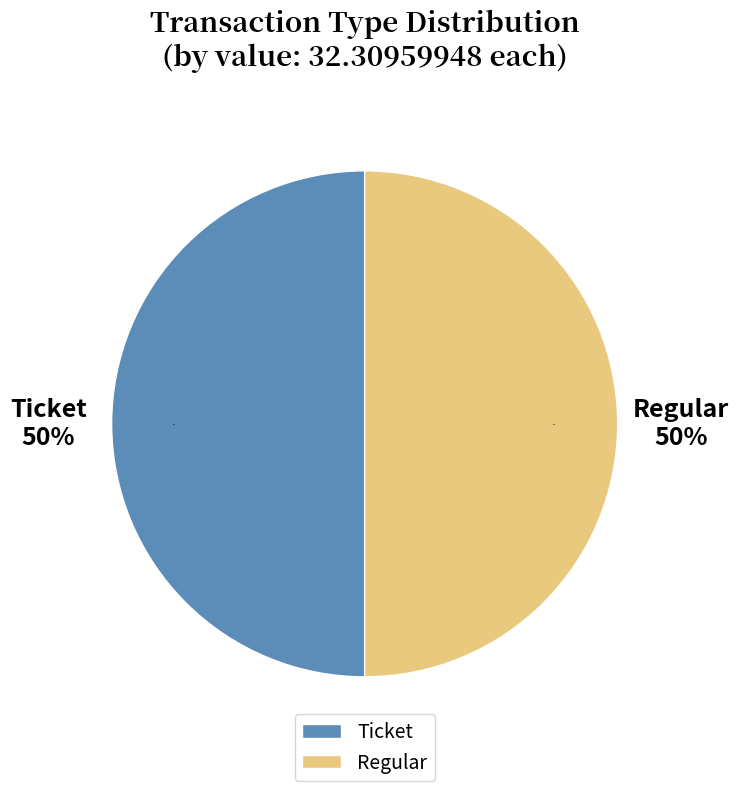

Which slice is the largest?

Regular (io_index=22)